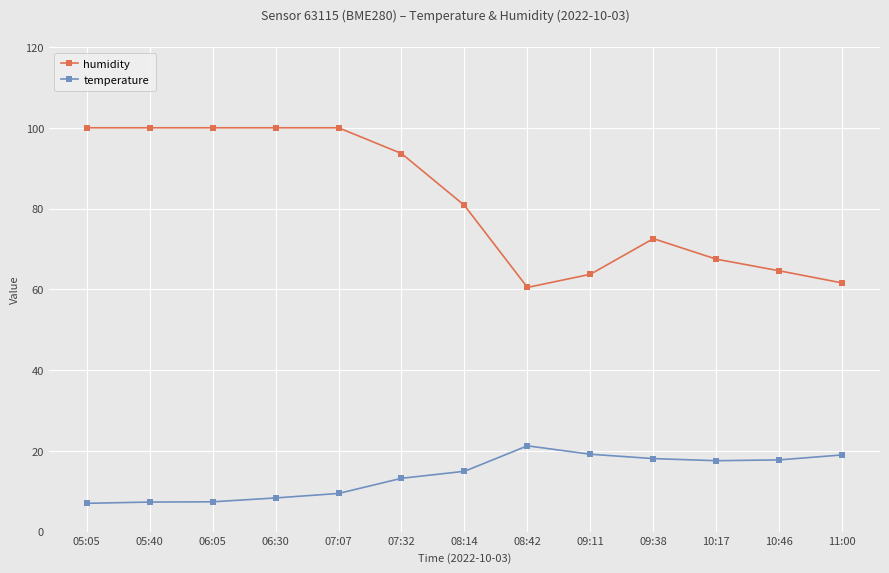

How many data points in temperature are less than 14?

6